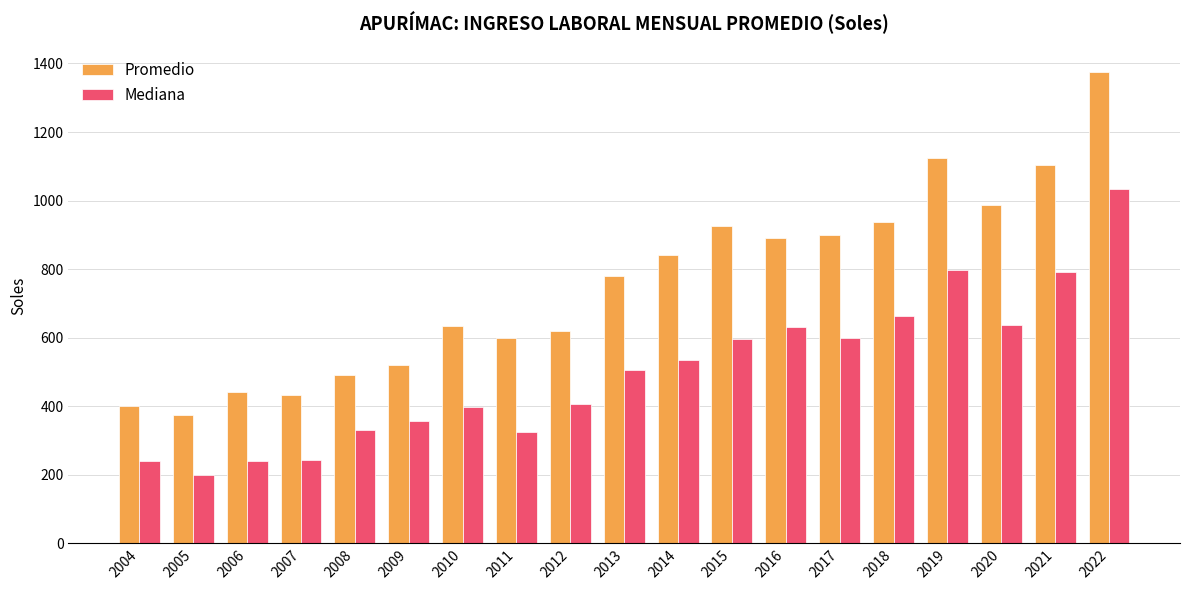

Rank the series at 2017 from lowest to highest value.

Mediana, Promedio